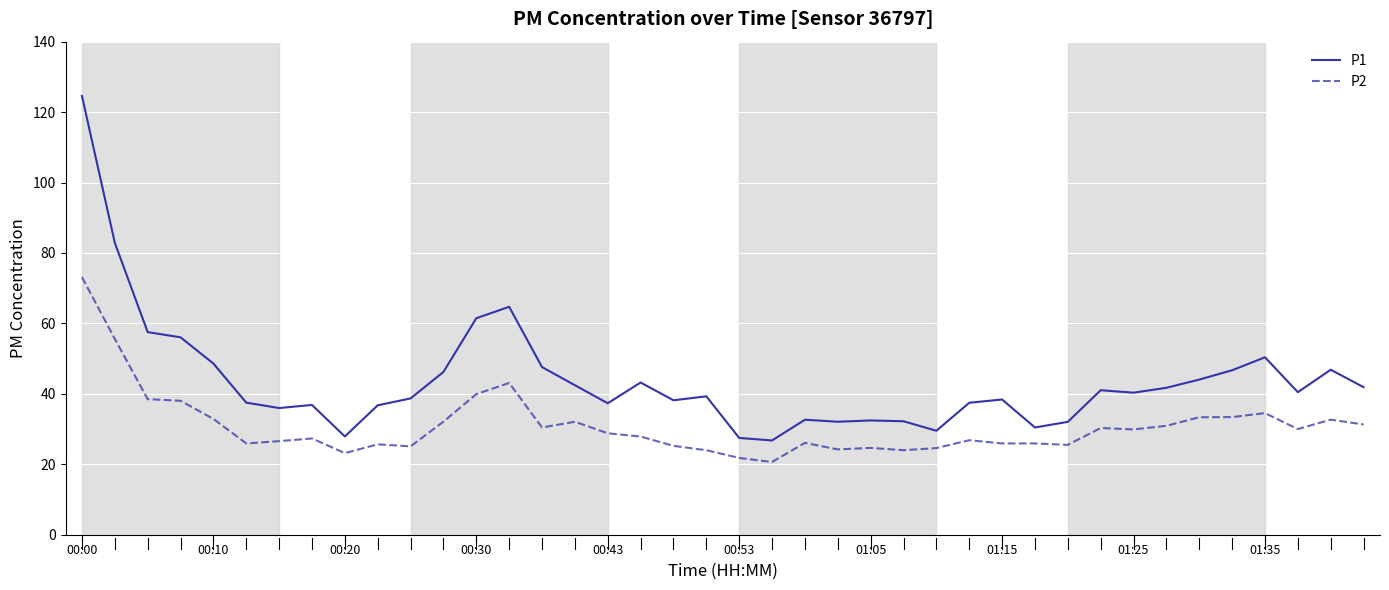

Which series has the largest total across all categories?

P1